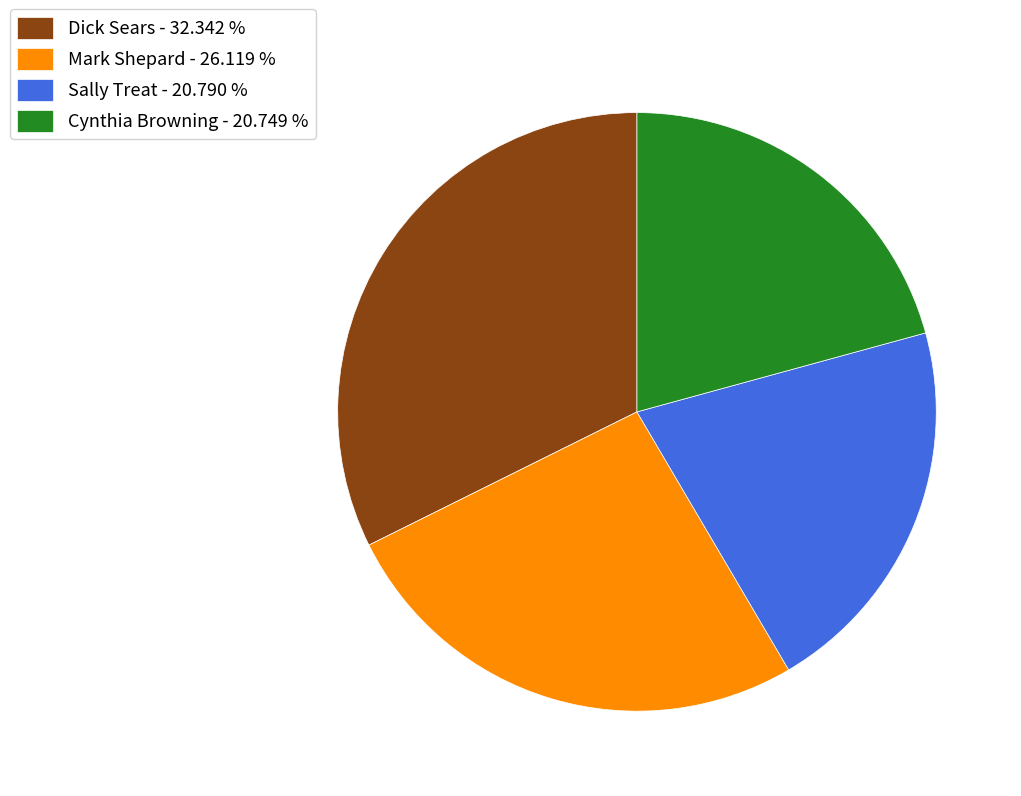

Approximately how many times larger is the value at Mark Shepard - 26.119 % compared to Dick Sears - 32.342 %?

0.8